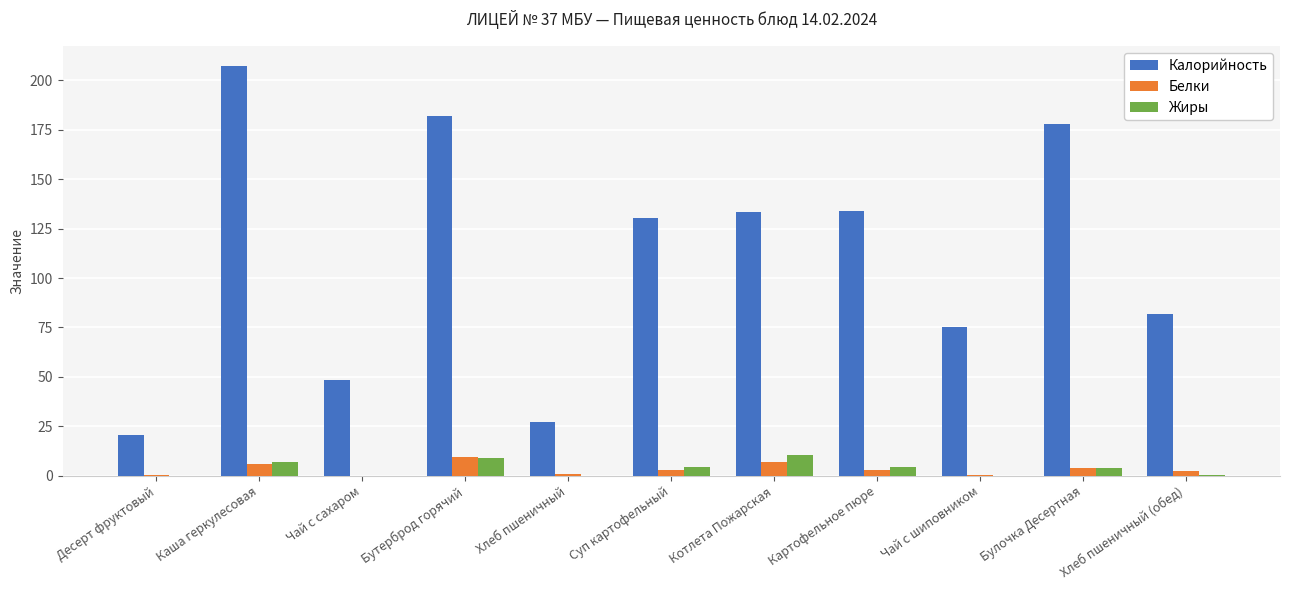

How many groups of bars are there?

11